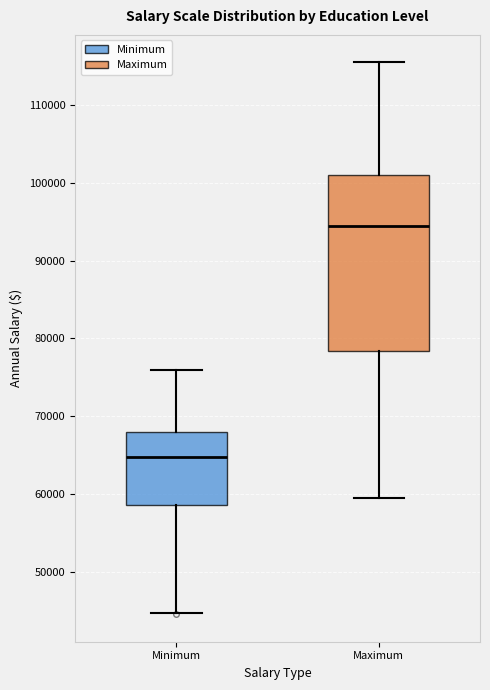

Where does the upper whisker of the box for Minimum end on the y-axis? The values are not printed on the chart, so give them approximately, as read against the axis.

76000